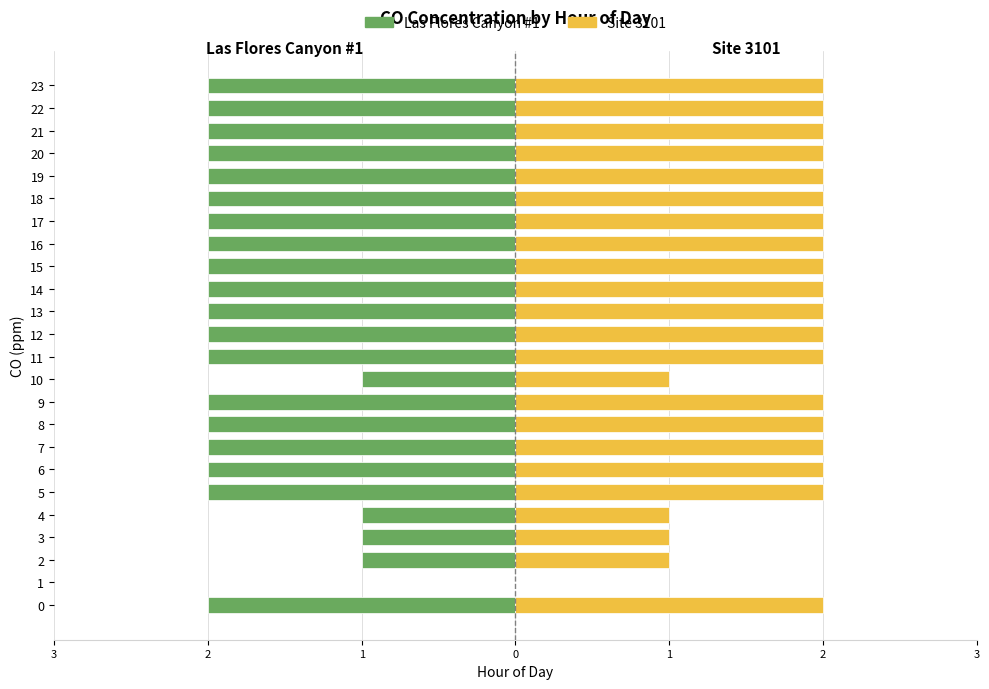

Reading right to left, list all the values displayed in this chart.

Las Flores Canyon #1: -2	-2	-2	-2	-2	-2	-2	-2	-2	-2	-2	-2	-2	-1	-2	-2	-2	-2	-2	-1	-1	-1	0	-2
Site 3101: 2	2	2	2	2	2	2	2	2	2	2	2	2	1	2	2	2	2	2	1	1	1	0	2